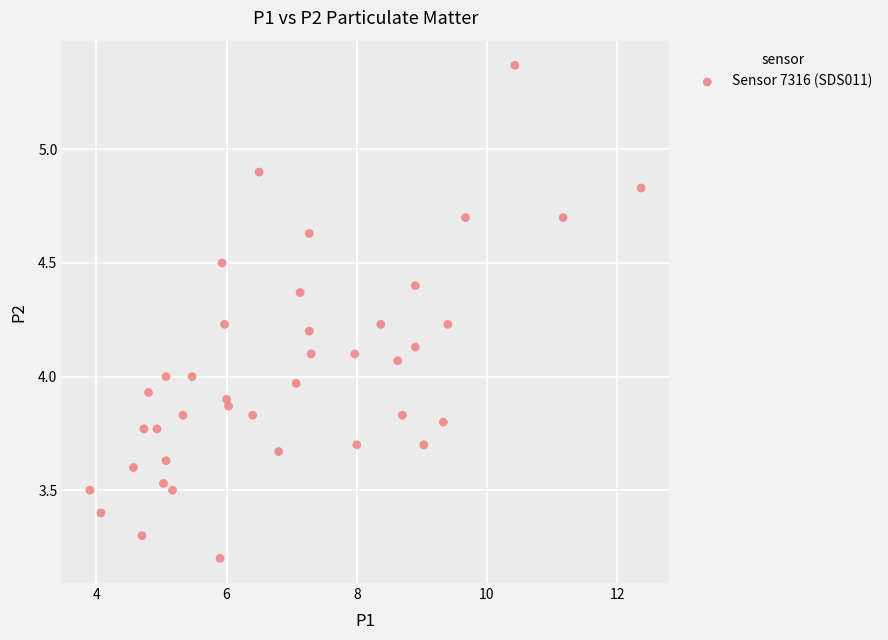

What is the range of X values (max minus min)?

8.5